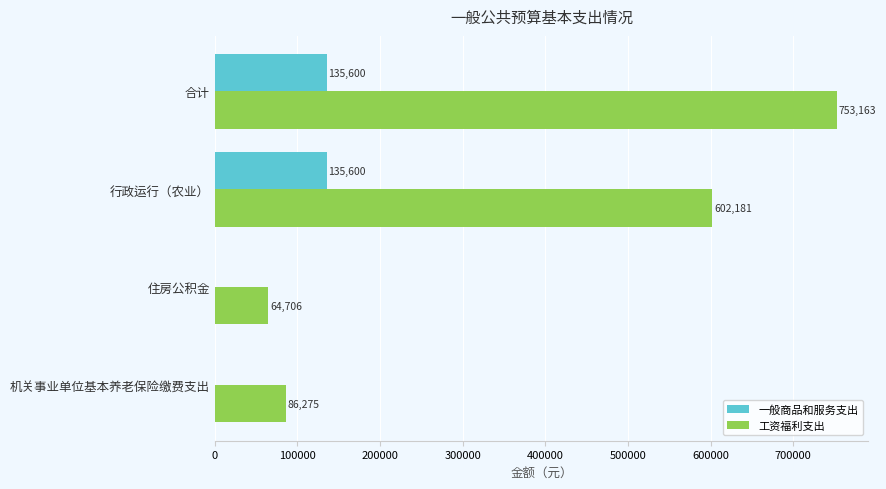

The 一般商品和服务支出 series shows 0.0 at 机关事业单位基本养老保险缴费支出. True or false?

True